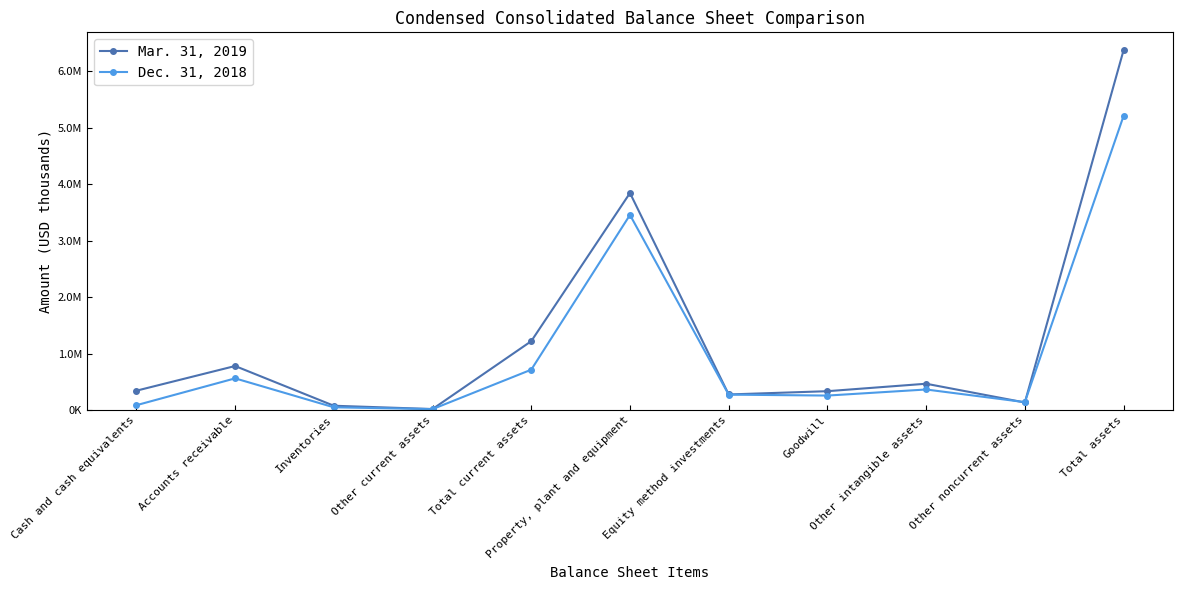

What is the spread (max minus min) of values at Equity method investments?

2884